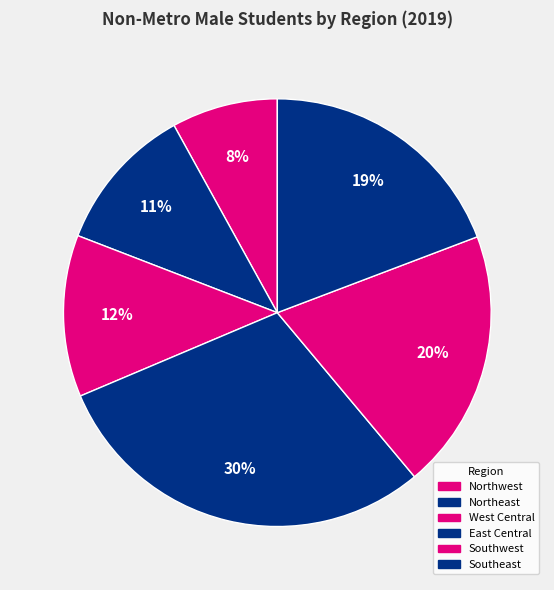

Which slice is the smallest?

Northwest